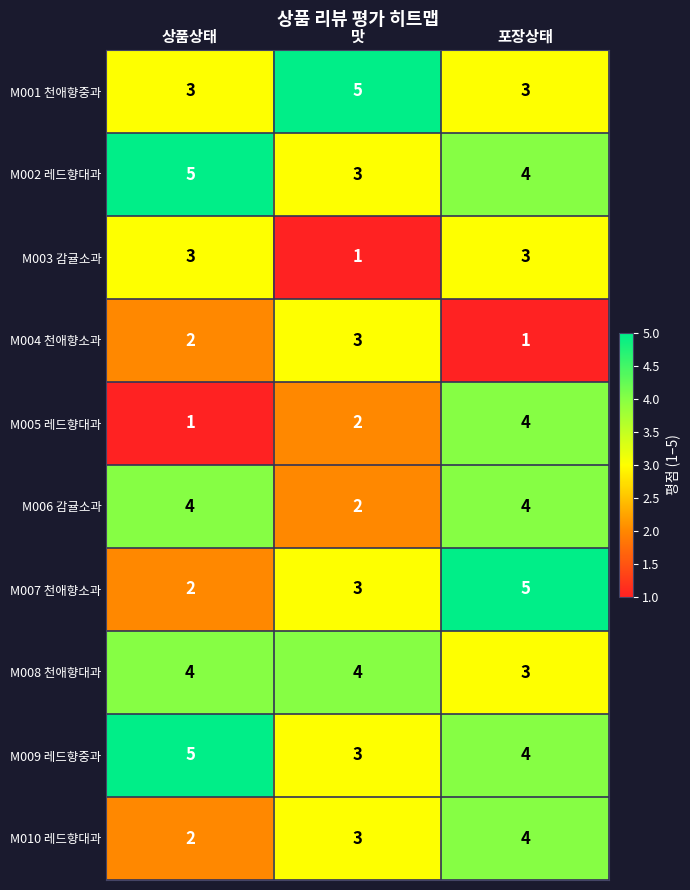

How many M003 감귤소과 values are between 1 and 3?

3